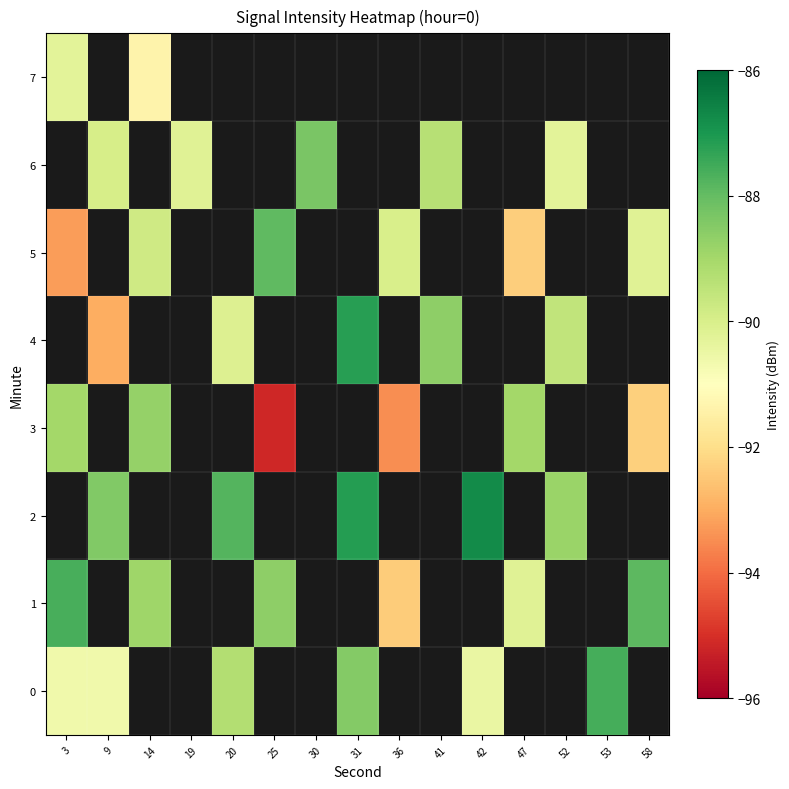

Which has a higher value, 47 or 19?

19